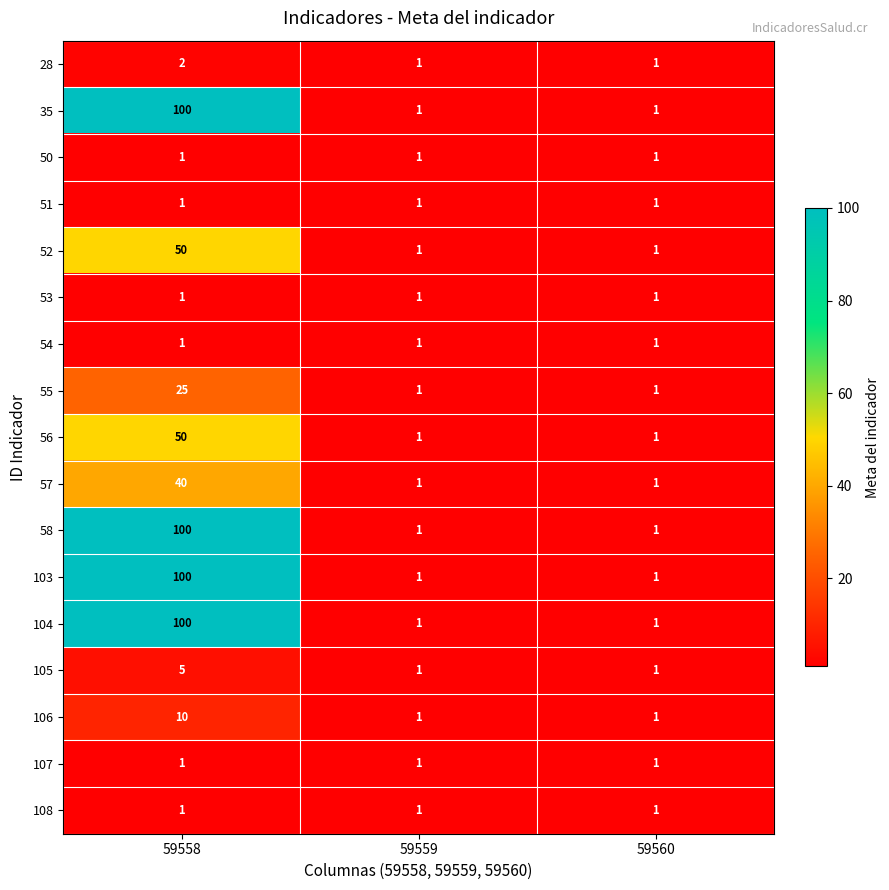

At which category is the sum across all series the highest?

59558